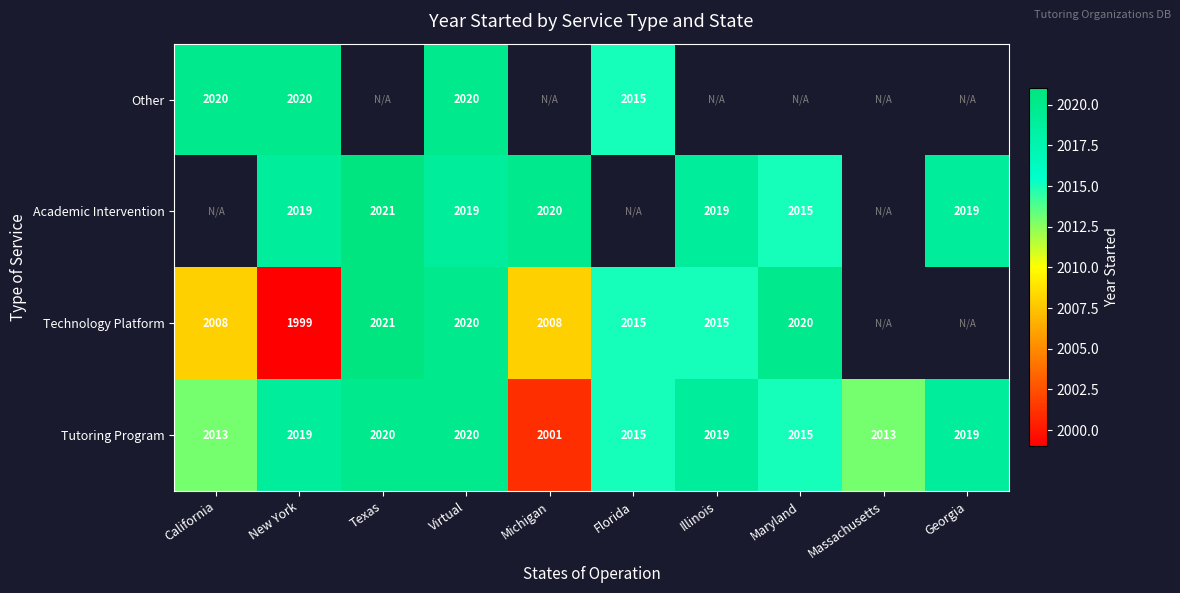

What is the maximum value for Tutoring Program?

2020